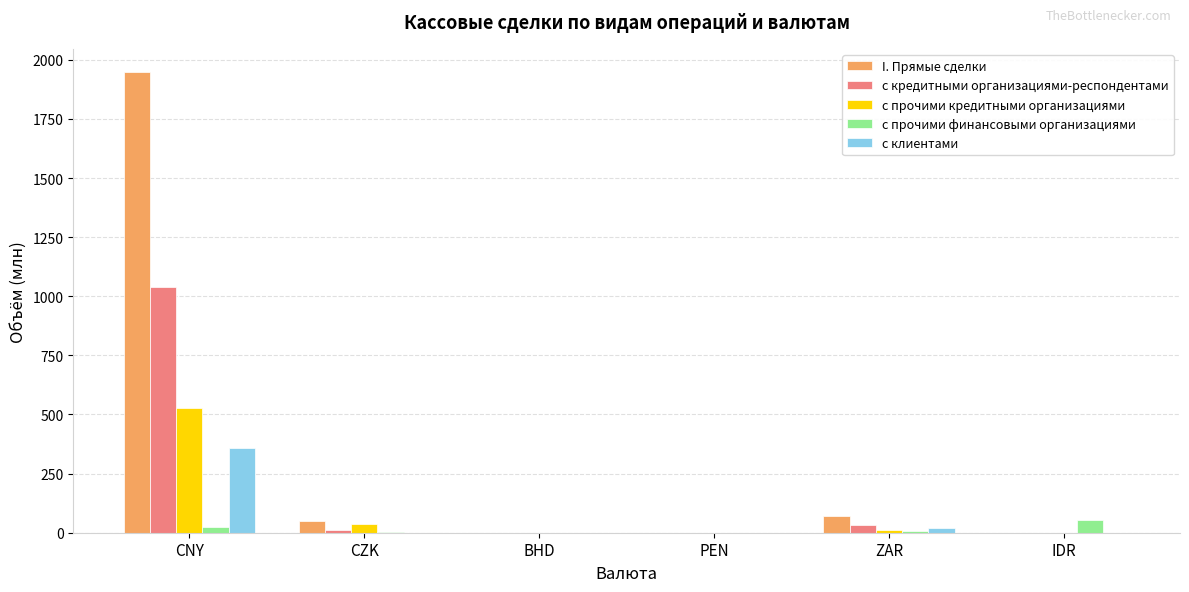

The с прочими кредитными организациями series shows 0.0 at BHD. True or false?

True